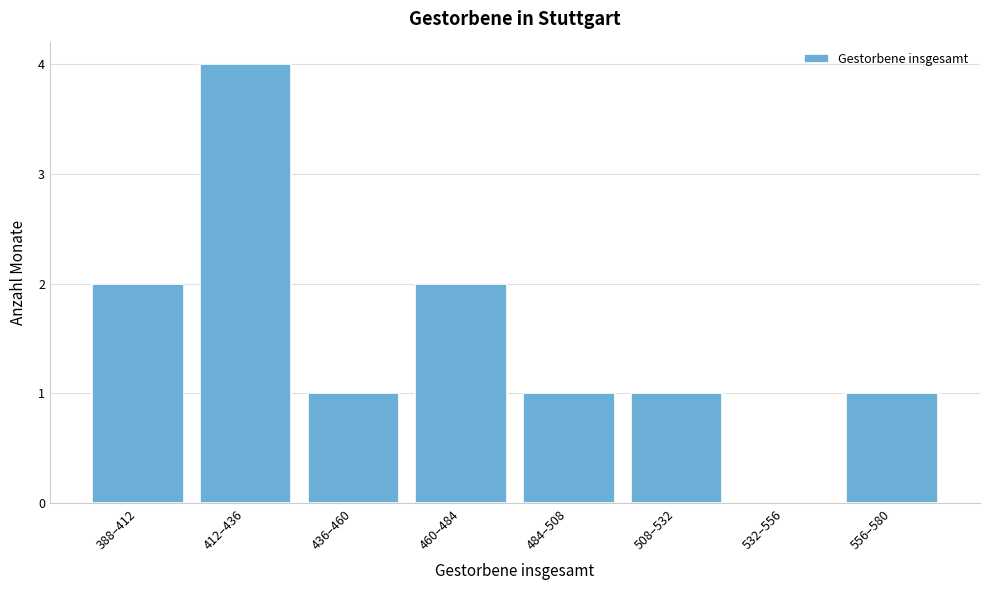

Reading left to right, list all the values displayed in this chart.

388–412=2	412–436=4	436–460=1	460–484=2	484–508=1	508–532=1	532–556=0	556–580=1